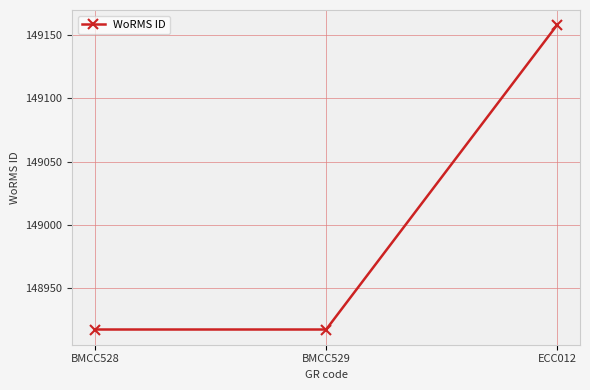

What is the average value?

148997